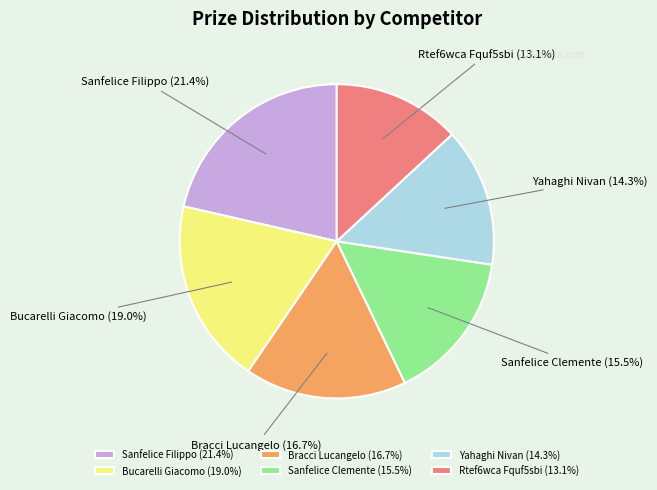

How many segments does this pie chart have?

6